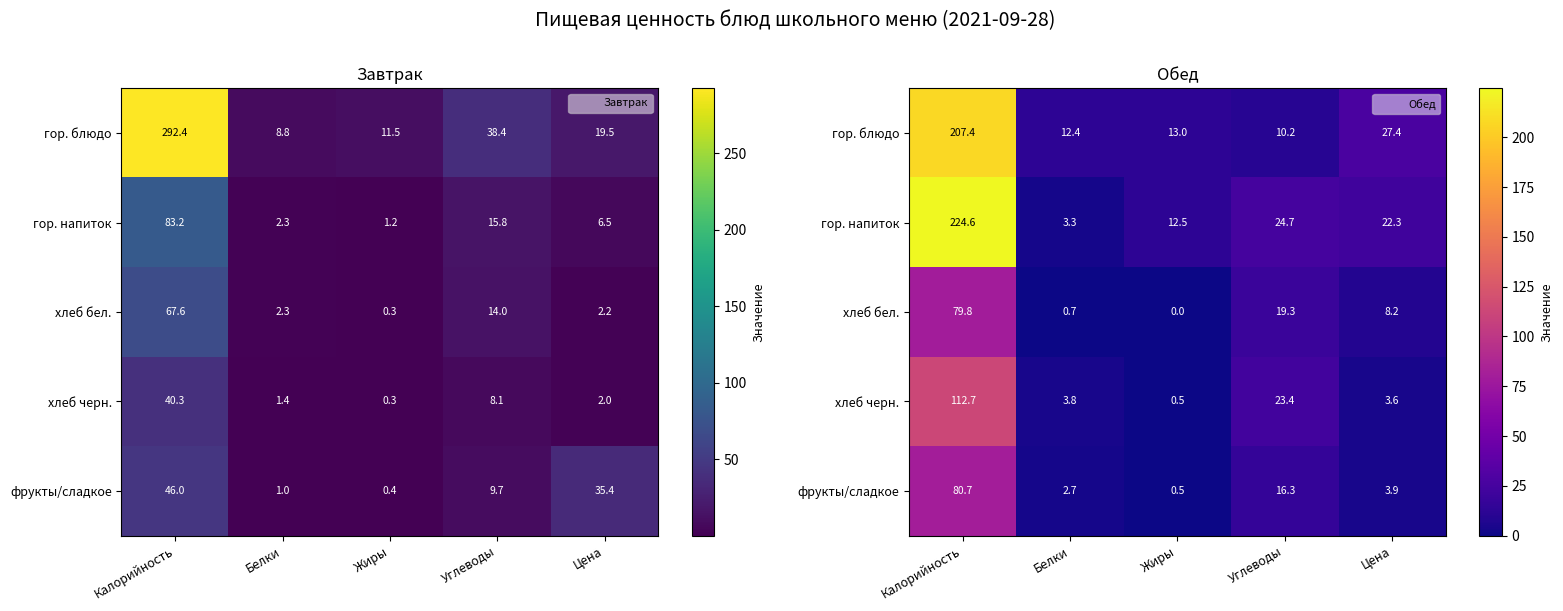

Count the number of data series in this chart.

5